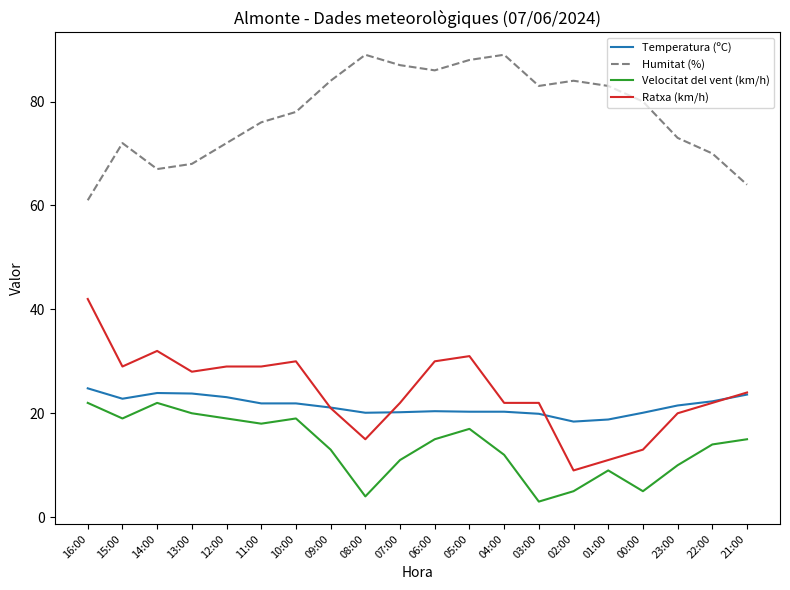

What is the lowest value of the Velocitat del vent (km/h) series?

3.0